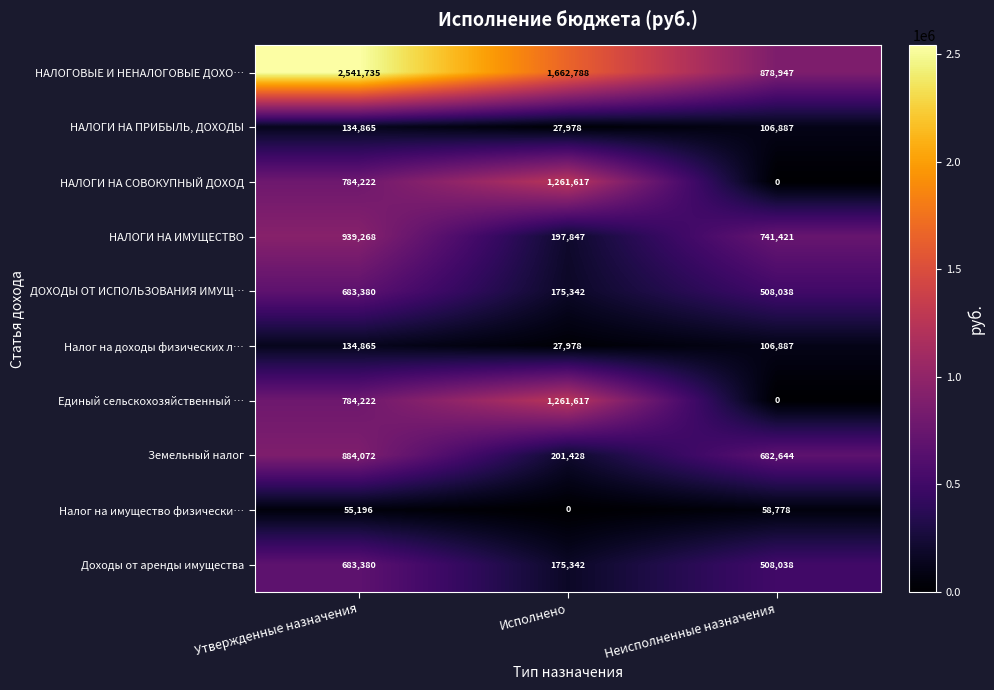

At which label does НАЛОГИ НА ПРИБЫЛЬ, ДОХОДЫ first exceed 106887?

Утвержденные назначения